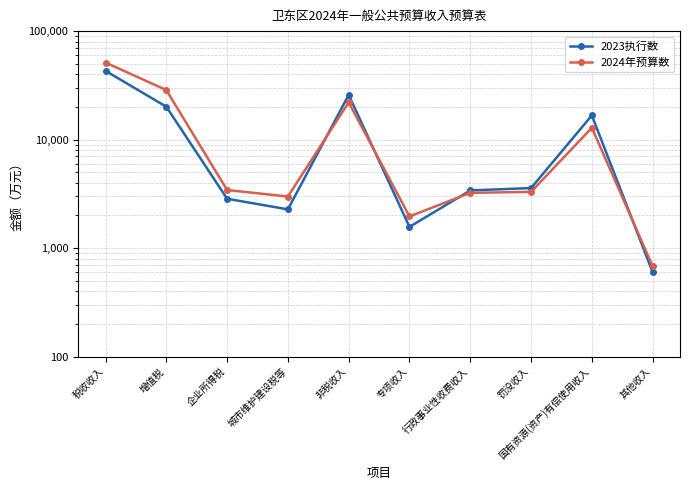

Rank the series by their average value, from highest to lowest.

2024年预算数, 2023执行数